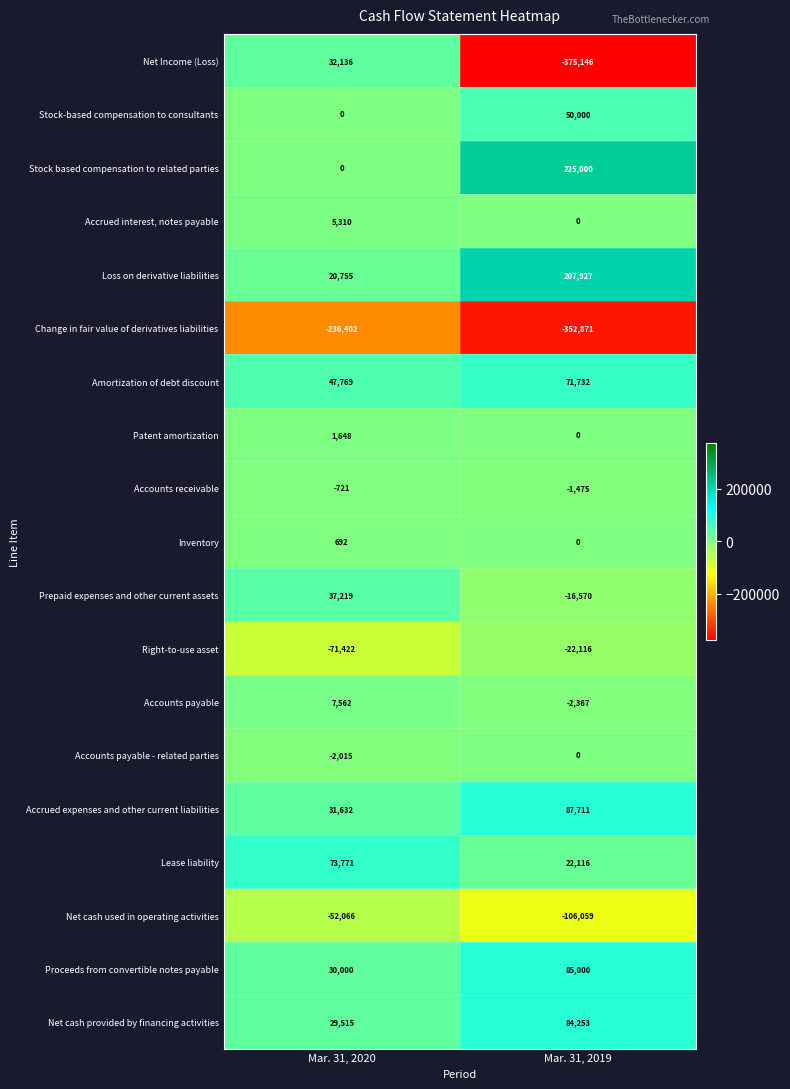

The value of Accounts payable at Mar. 31, 2019 is -1353. True or false?

False